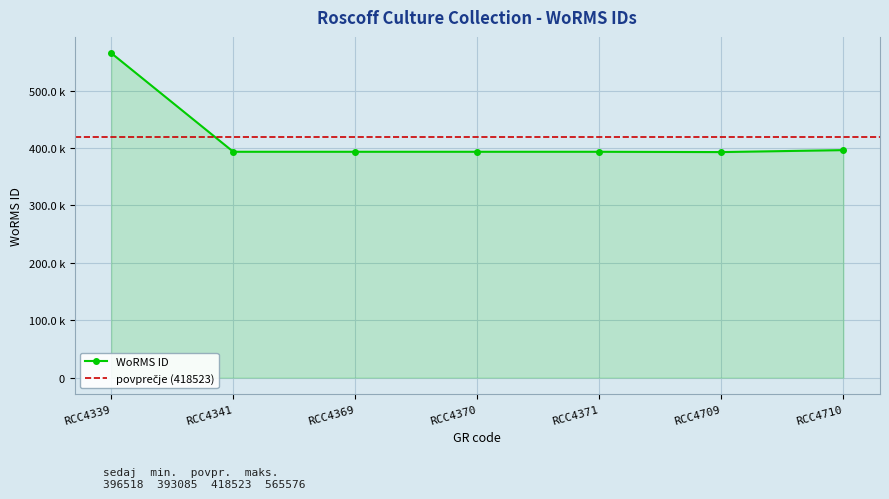

Approximately how many times larger is the value at RCC4341 compared to RCC4370?

1.0